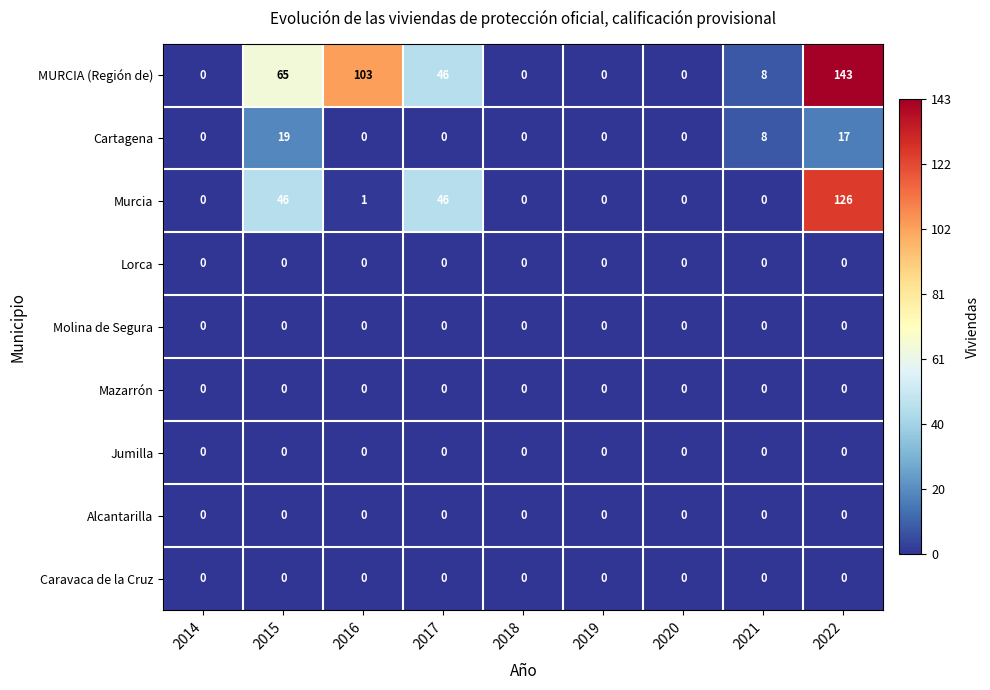

What is the difference between the highest and lowest values at 2017?

46